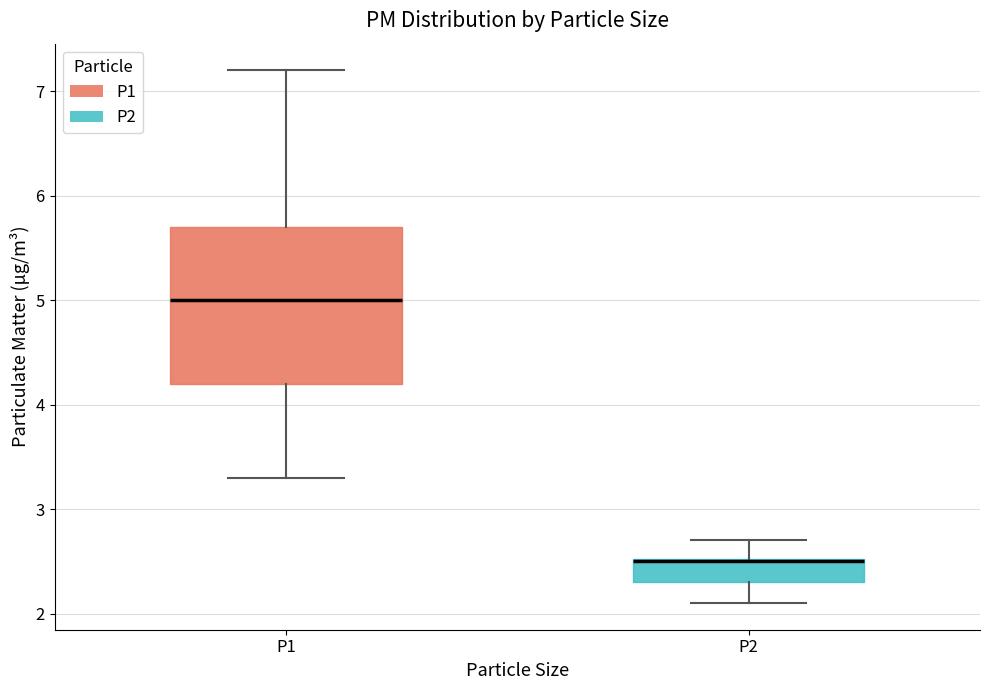

Which box is the tallest, from its lower edge to its upper edge?

P1